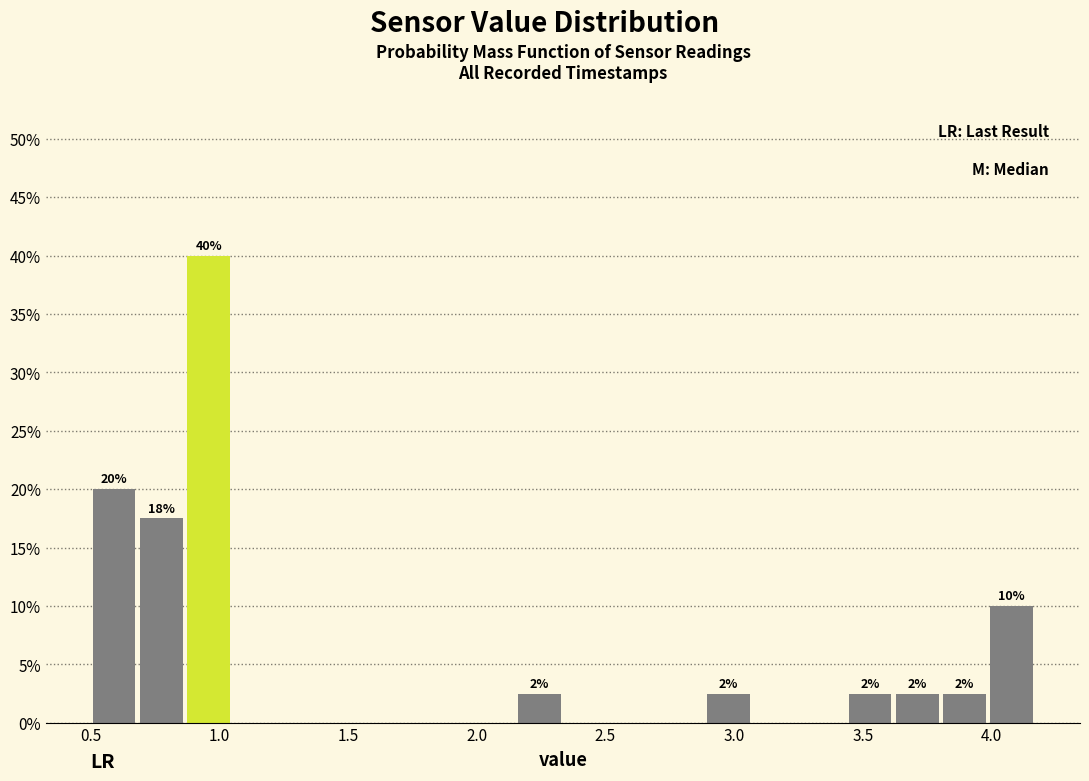

Read against the x-axis, roughly where is the centre of the tallest bar?

0.95